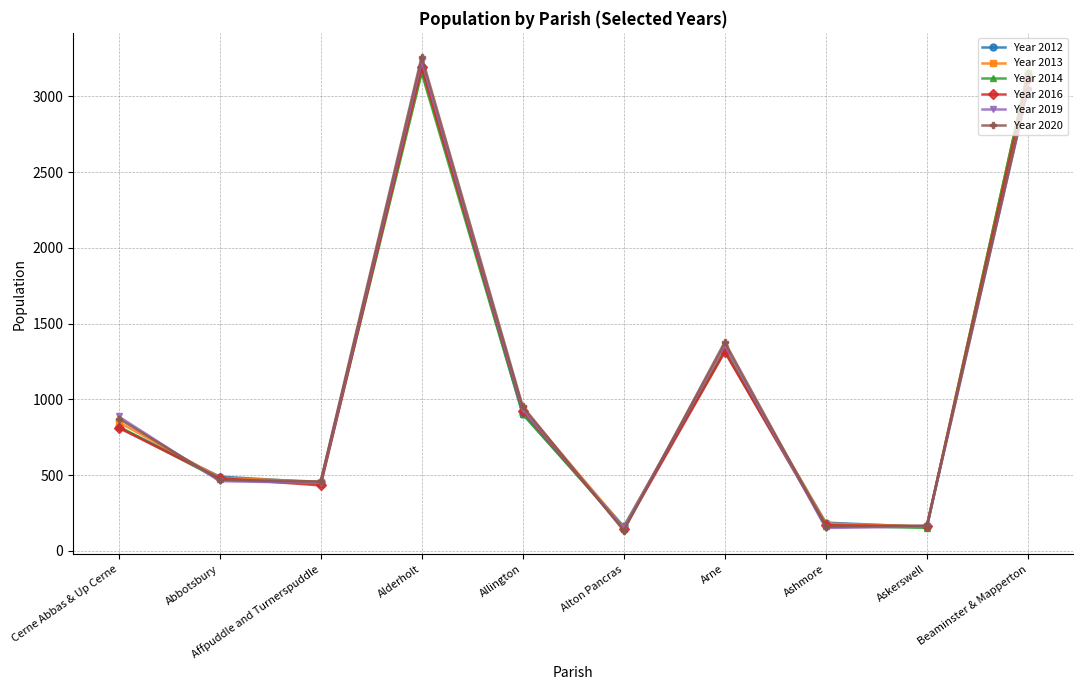

What is the average value of the Year 2016 series?

1074